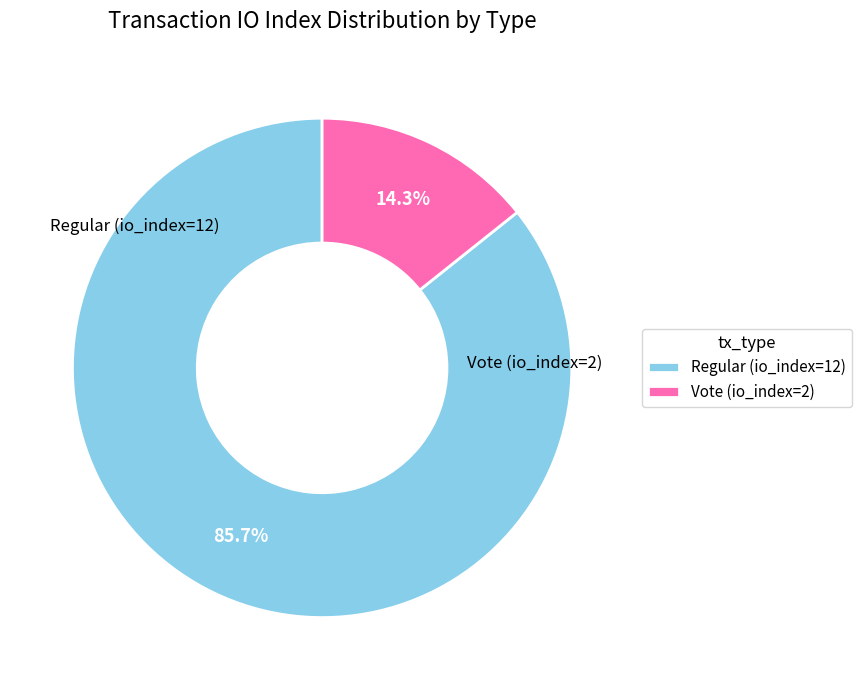

To the nearest percent, what is the difference between the largest and smallest slice percentages?

71%